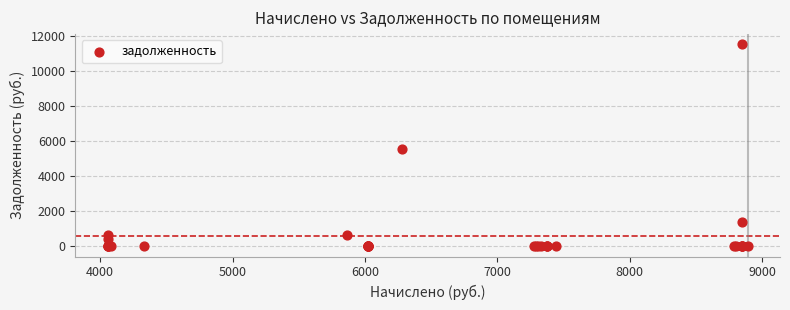

What Y value in the scatter plot is closest to 5763?

5580.8